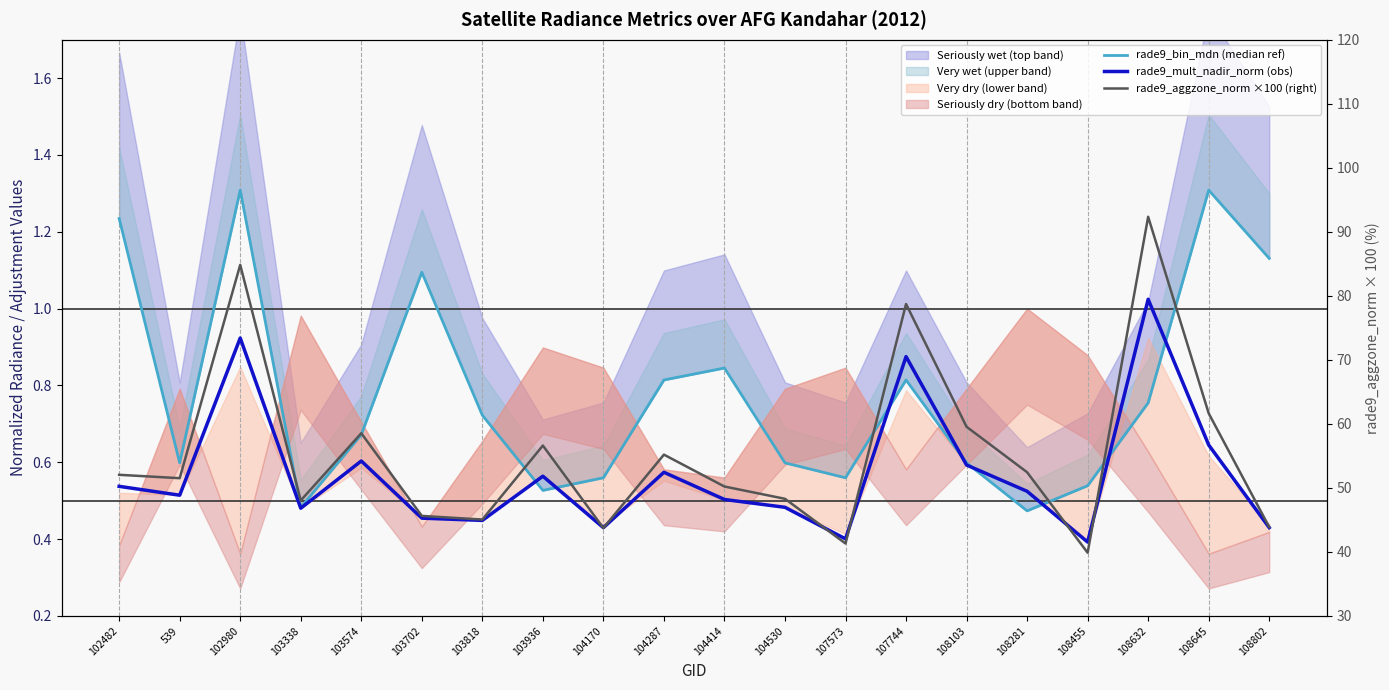

What is the value of the rade9_aggzone_norm ×100 (right) point at the 2nd from the left?

51.5